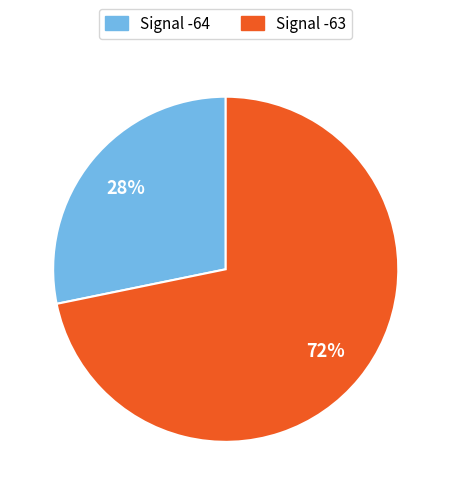

How many slices are in this pie chart?

2